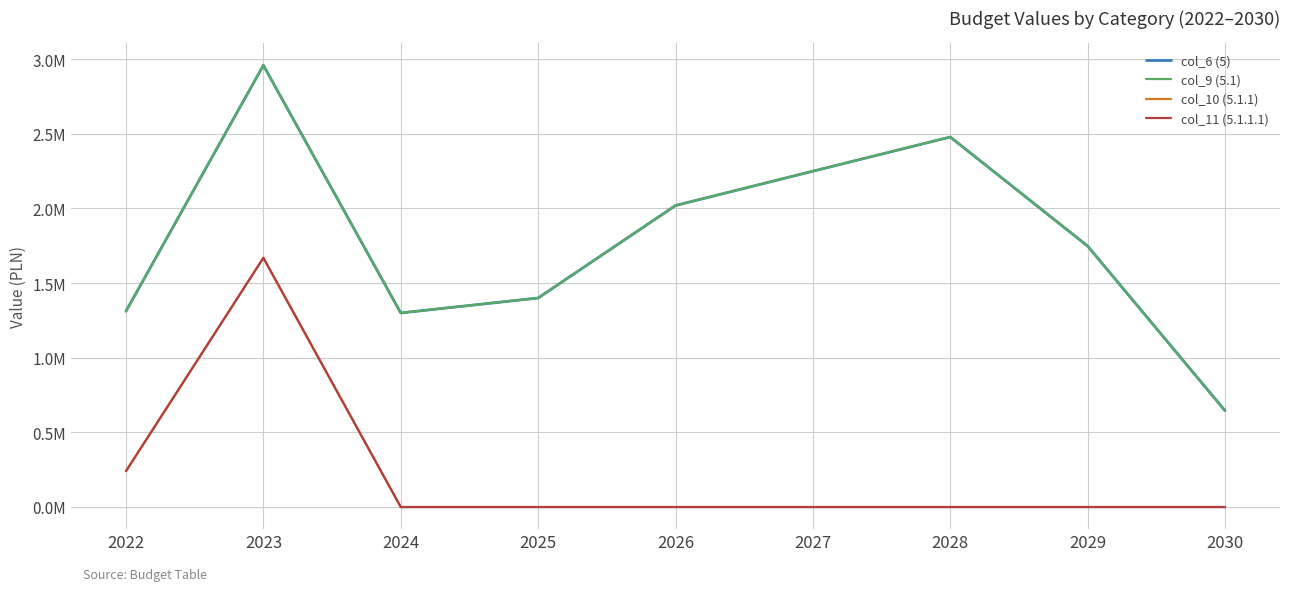

At how many categories does at least one series exceed 2648865?

1